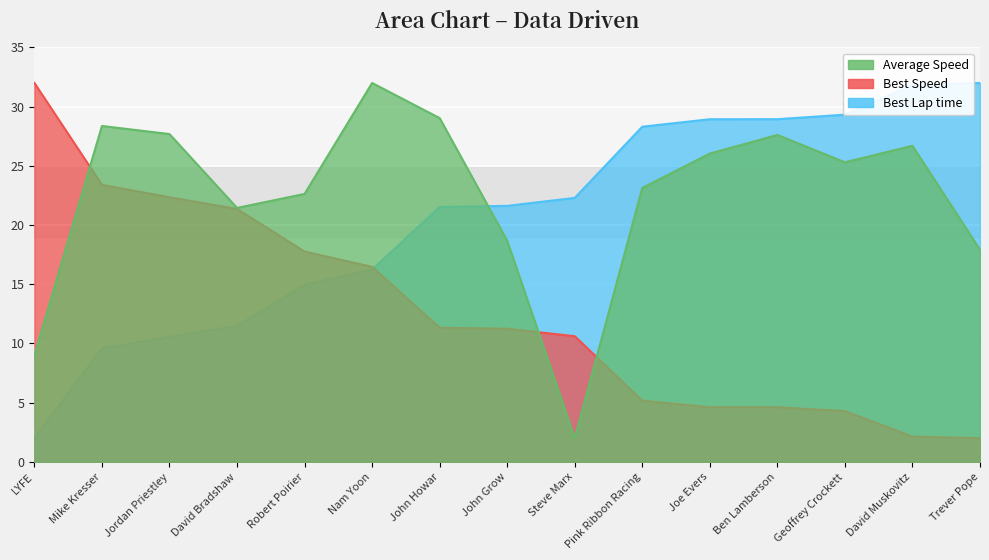

At which category does Average Speed reach its first local peak?

Mike Kresser